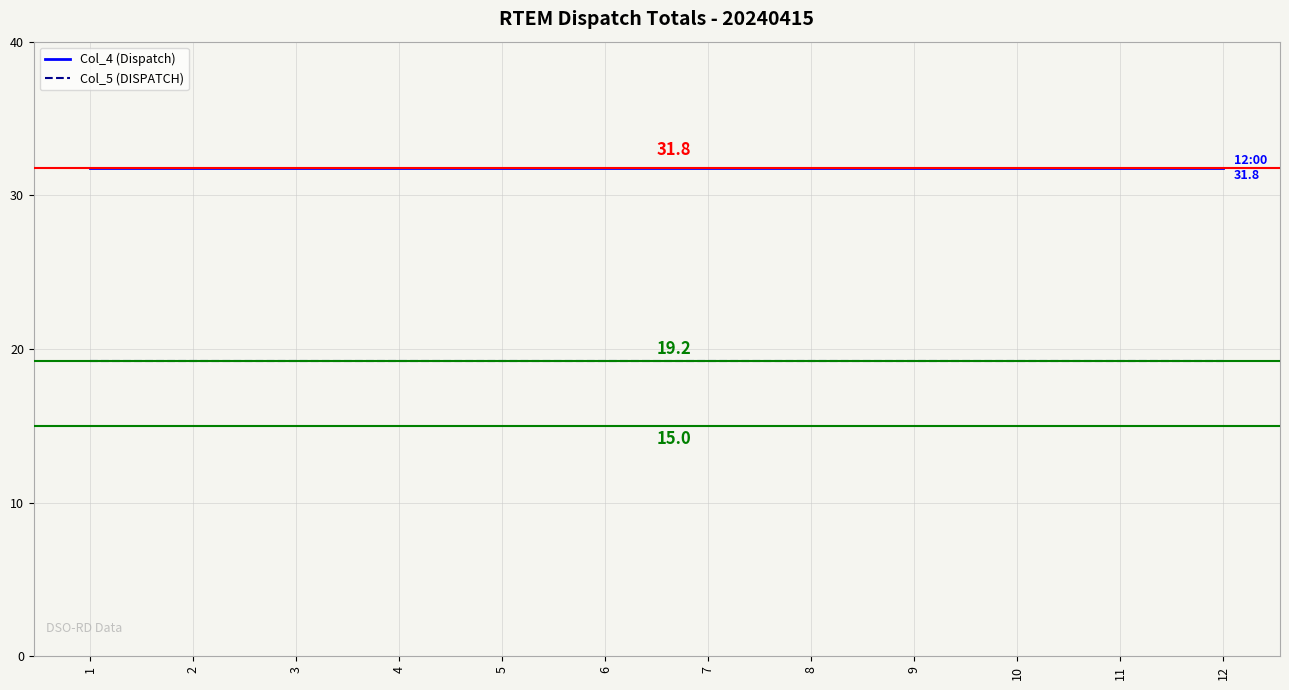

Does the chart display data point markers on the line(s)?

No